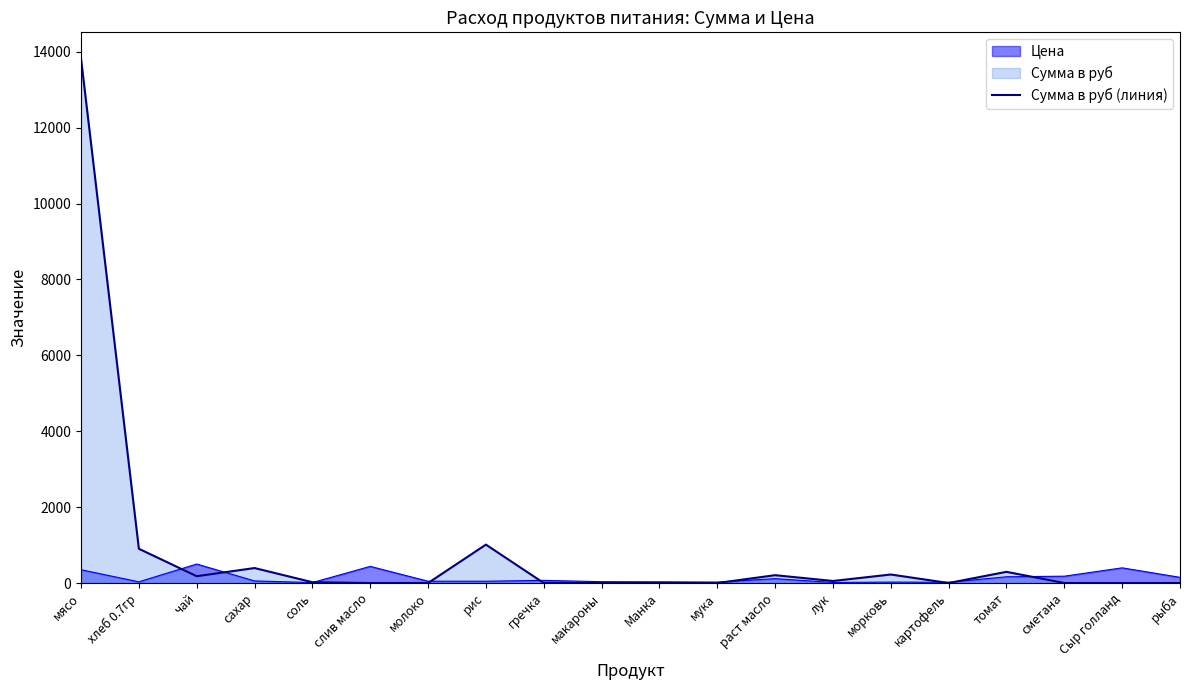

Rank the series by their average value, from highest to lowest.

Сумма в руб (линия), Цена